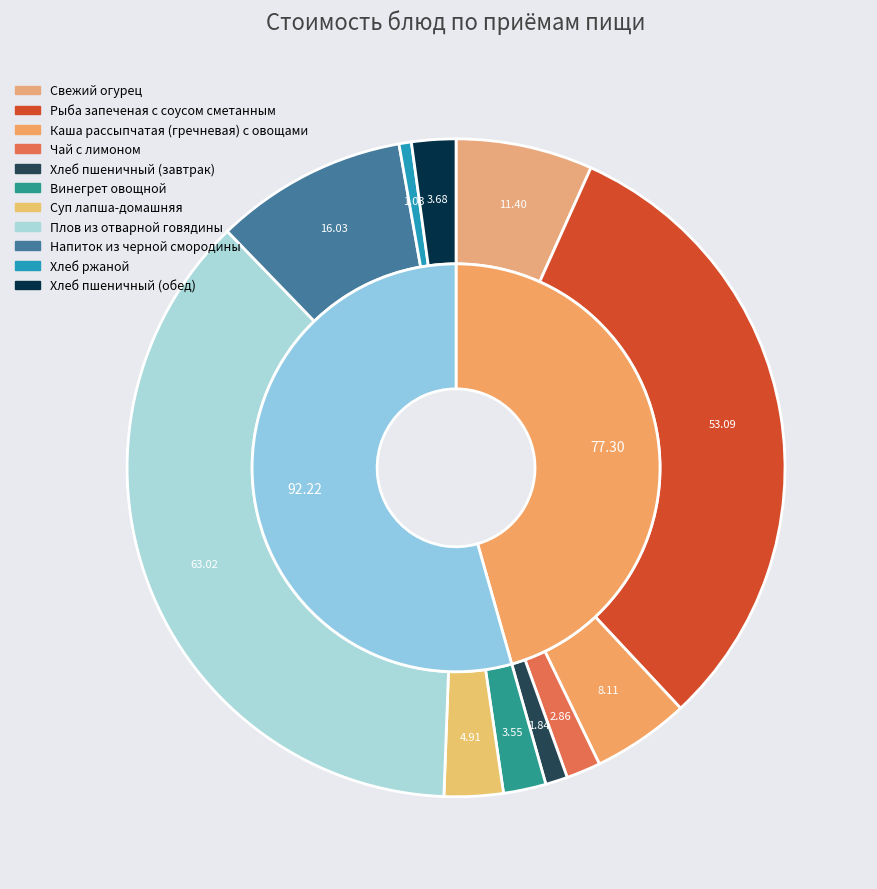

True or false: Свежий огурец accounts for 7% of the total.

True